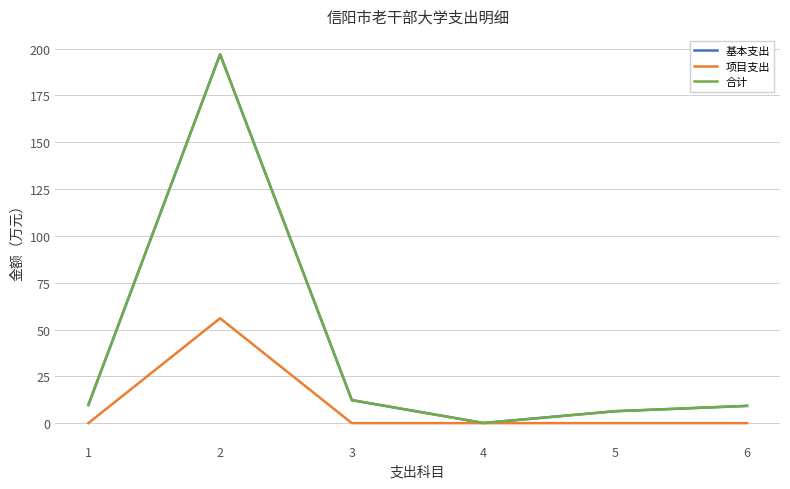

Does the chart have visible grid lines?

Yes